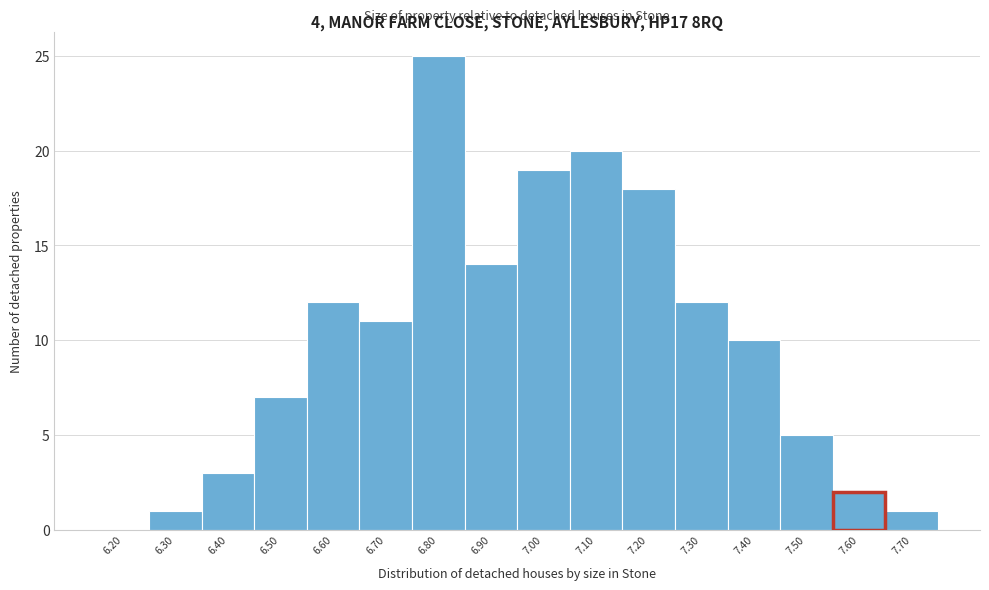

Reading left to right, list all the values displayed in this chart.

6.20=0	6.30=1	6.40=3	6.50=7	6.60=12	6.70=11	6.80=25	6.90=14	7.00=19	7.10=20	7.20=18	7.30=12	7.40=10	7.50=5	7.60=2	7.70=1